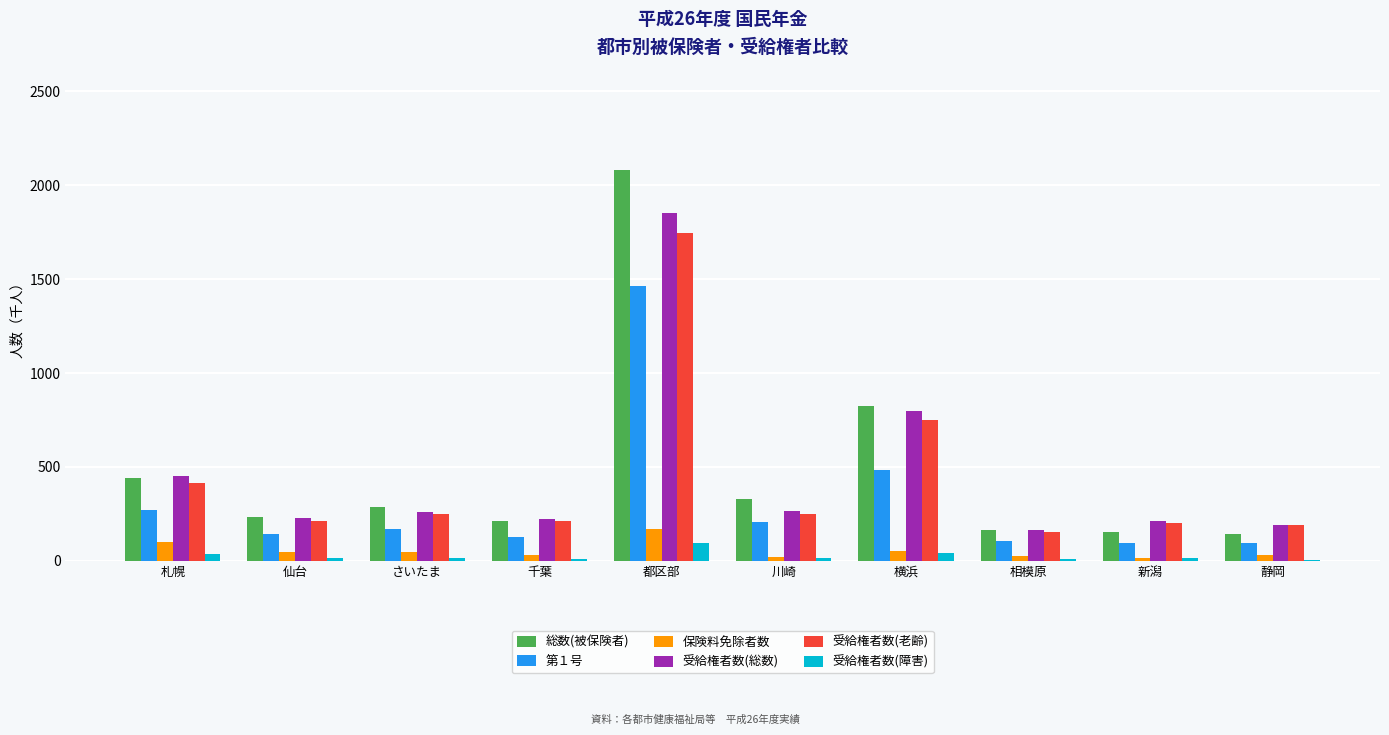

Count the number of data series in this chart.

6